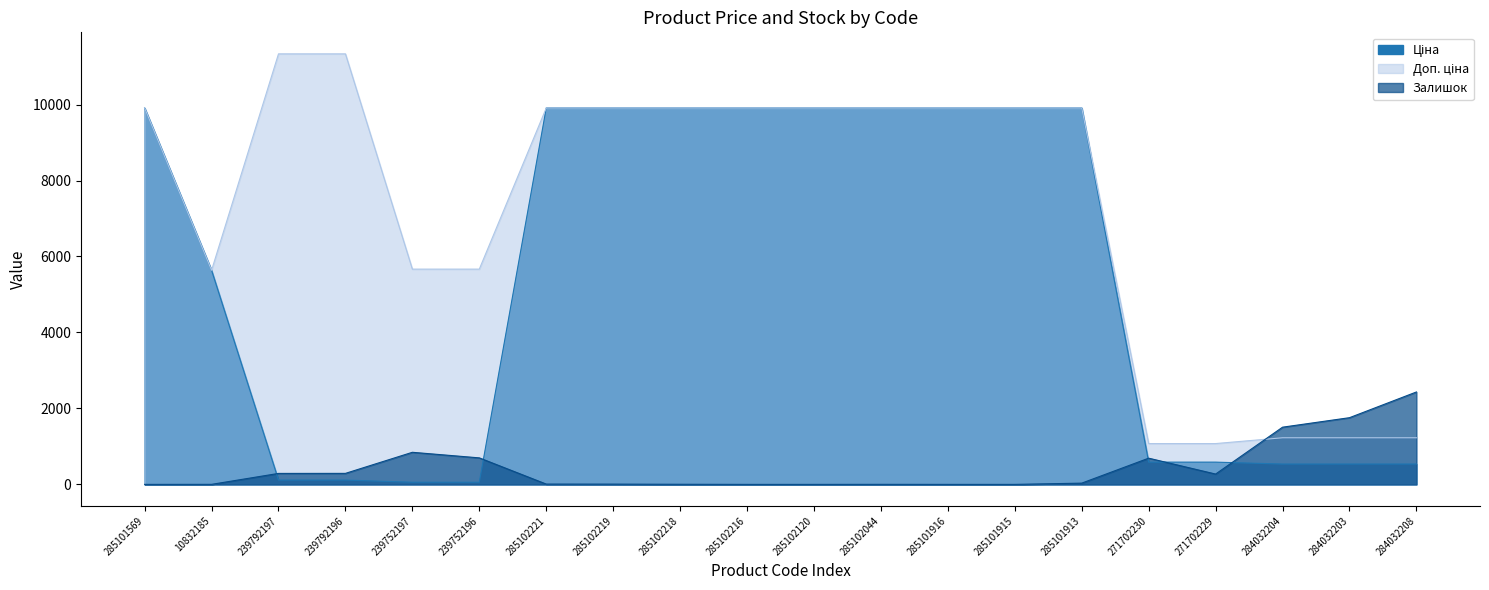

At which category is the sum across all series the highest?

285101913